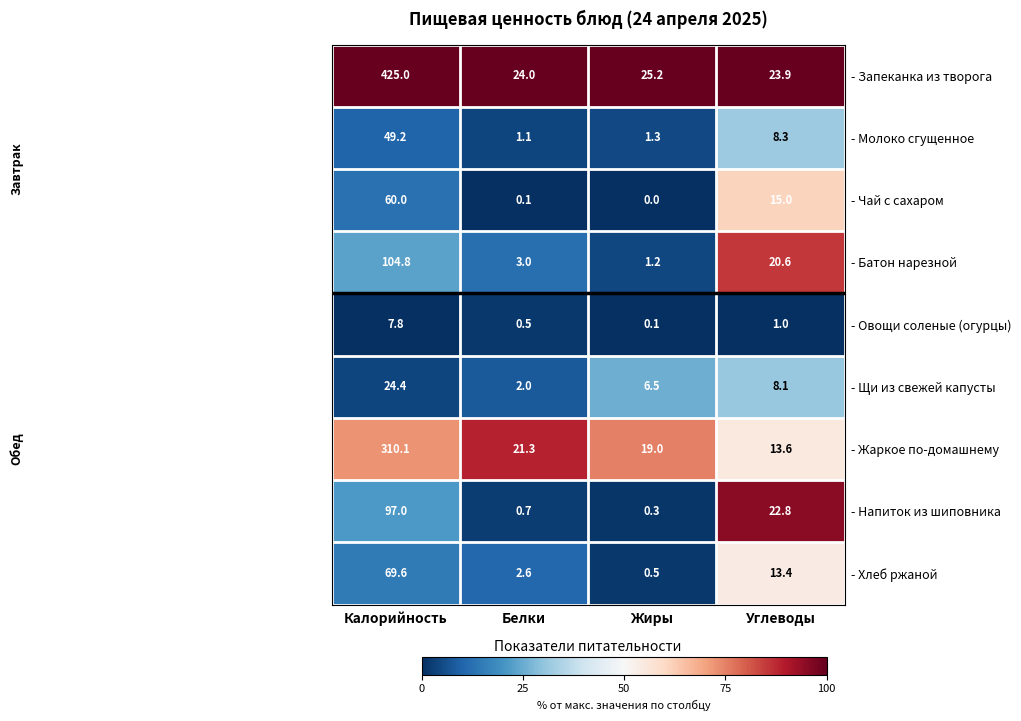

What is the total value across all series at Жиры?

54.1